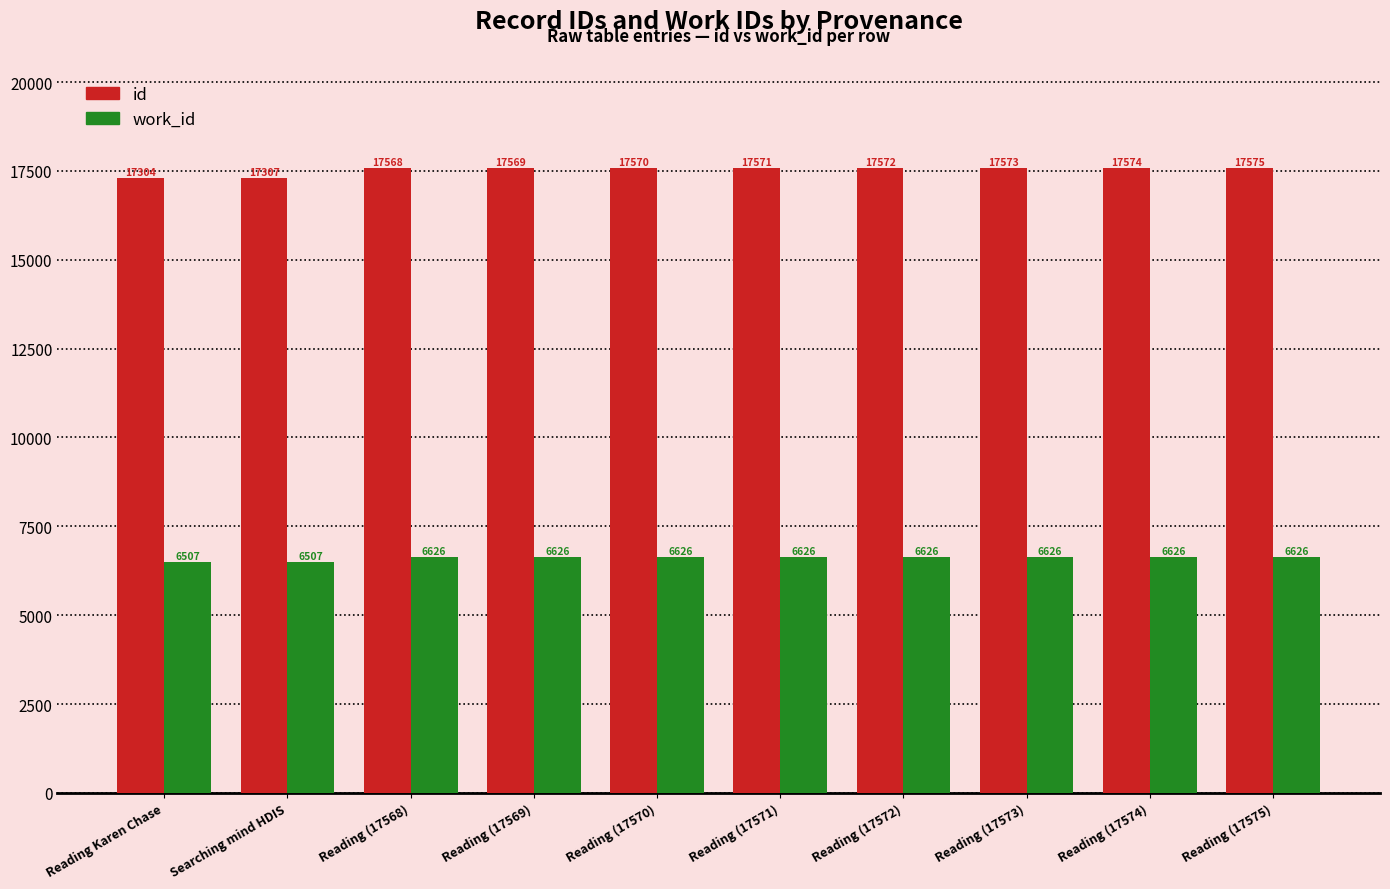

Rank the series by their average value, from lowest to highest.

work_id, id